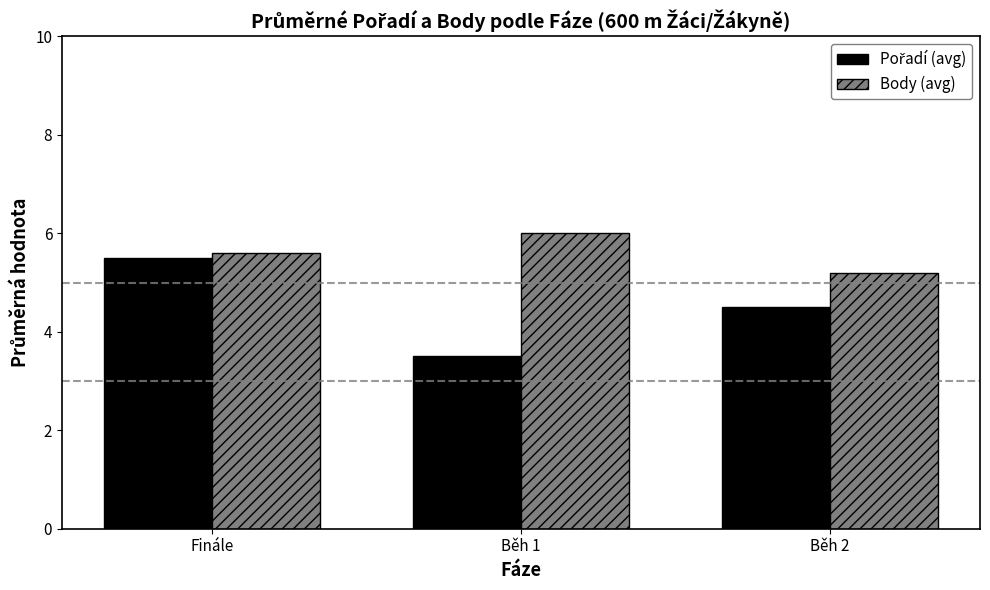

How many series are shown in this chart?

2